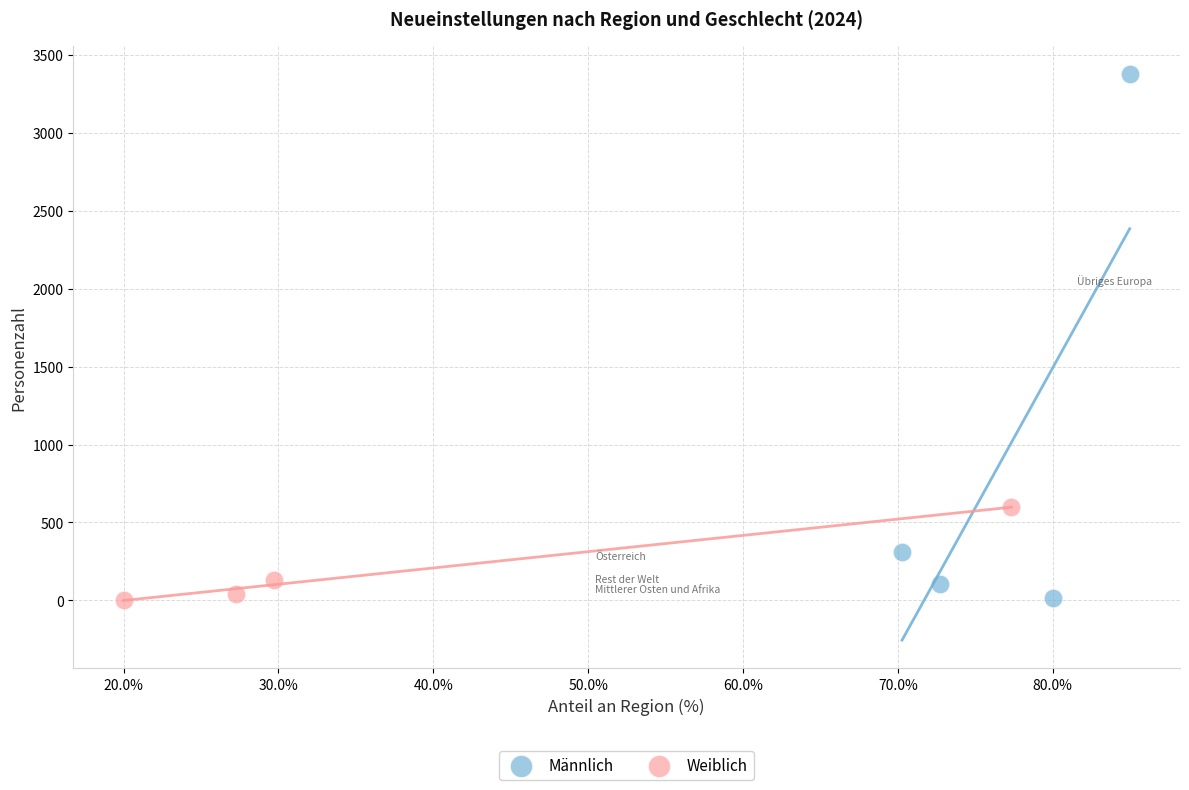

Which series has the largest Y range (max minus min)?

Männlich